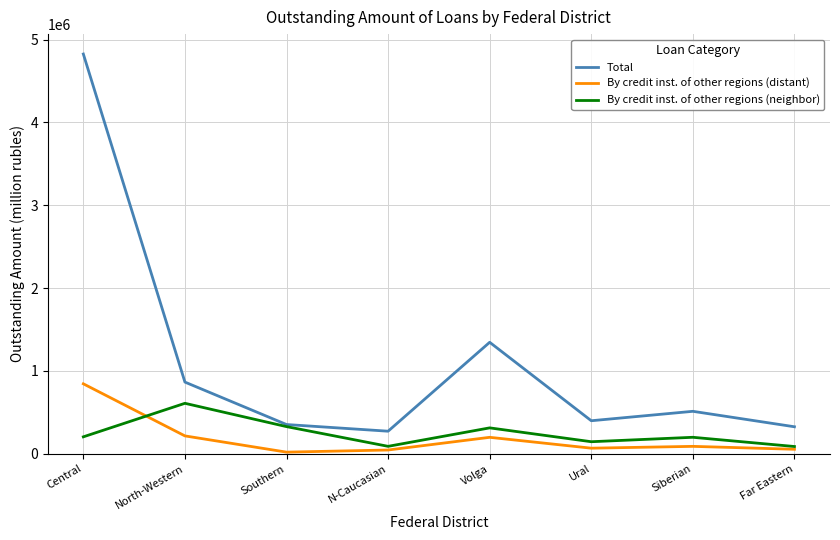

Rank the series by their maximum value, from lowest to highest.

By credit inst. of other regions (neighbor), By credit inst. of other regions (distant), Total